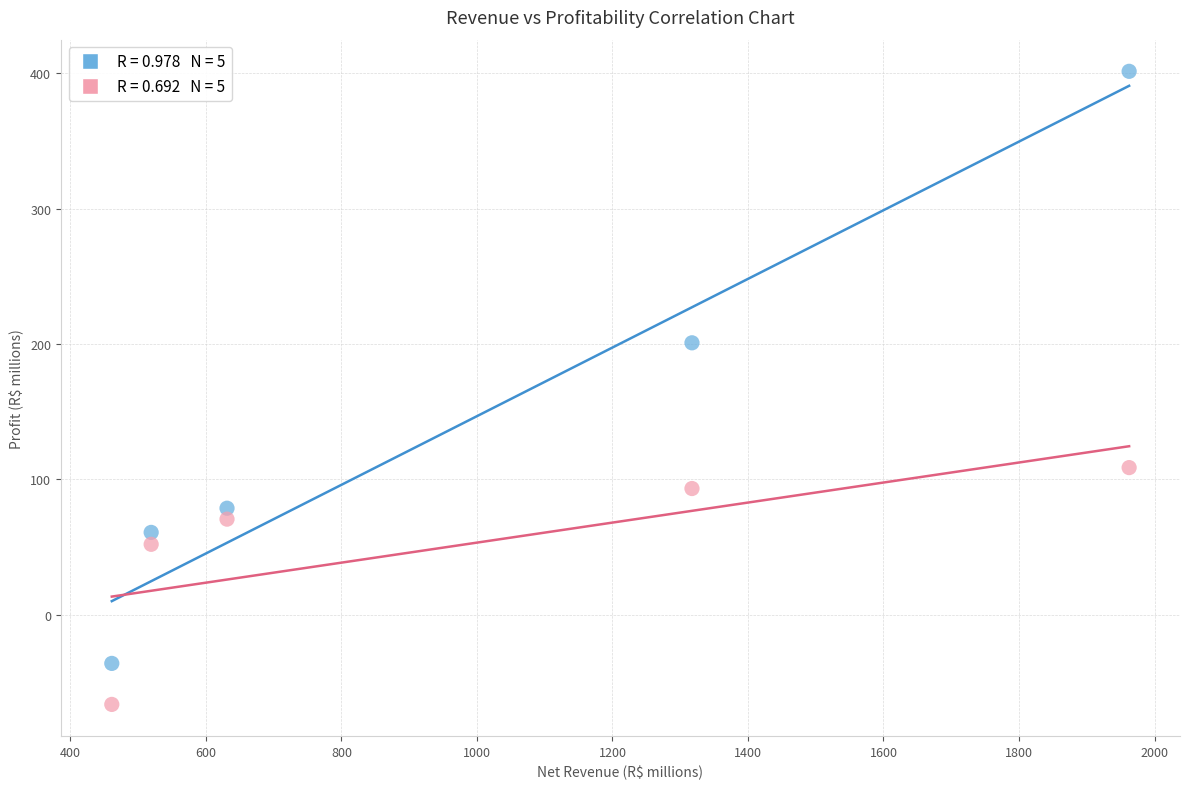

Across all series, what Y value is closest to 167?

201.0